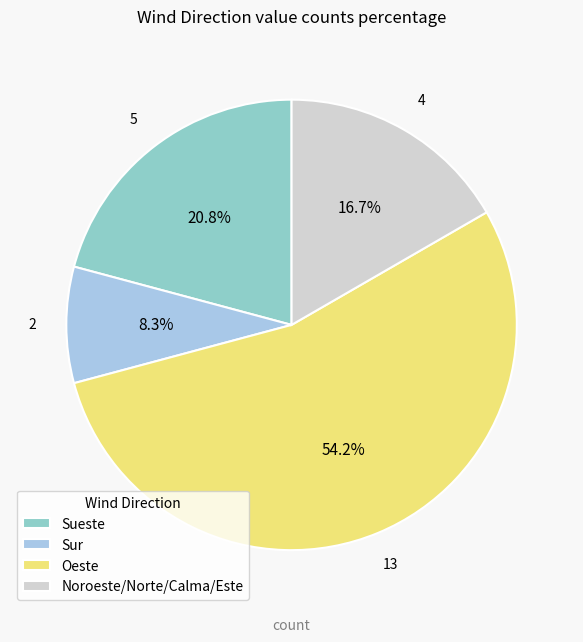

Approximately how many times larger is the value at Sueste compared to Sur?

2.5